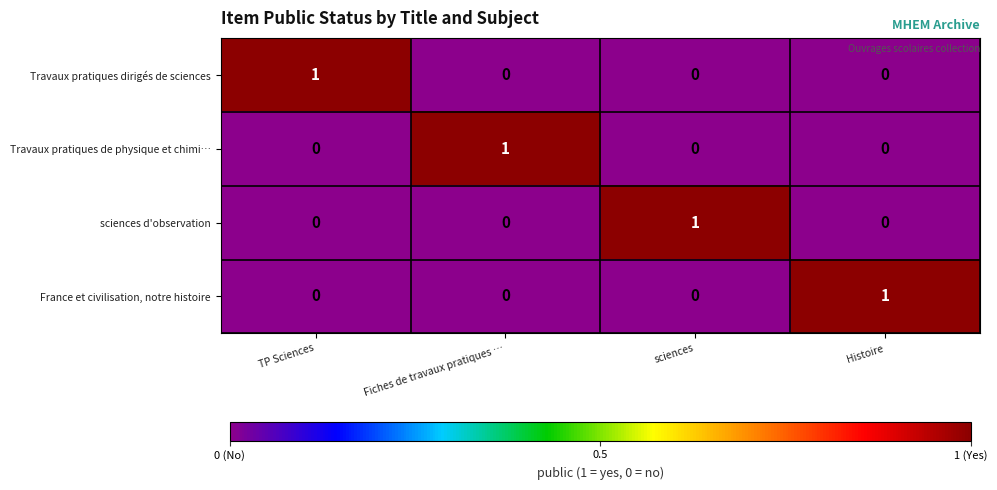

Reading left to right, list all the values displayed in this chart.

Travaux pratiques dirigés de sciences: 1	0	0	0
Travaux pratiques de physique et chimi…: 0	1	0	0
sciences d'observation: 0	0	1	0
France et civilisation, notre histoire: 0	0	0	1